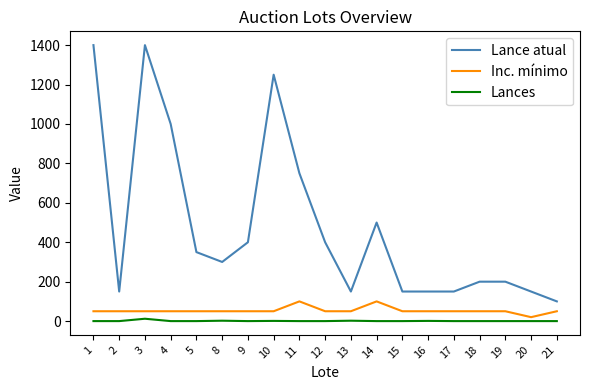

Is it true that Lances equals 0 at 1?

True